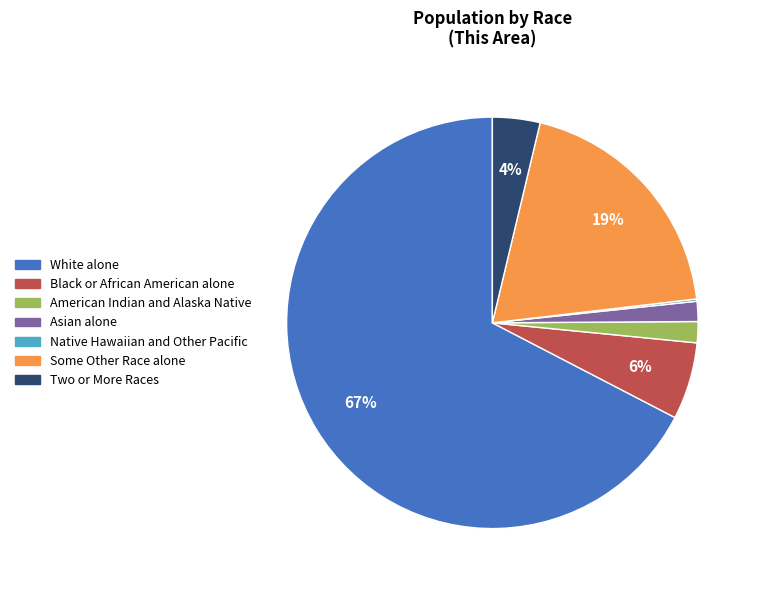

Which has a higher value, Two or More Races or White alone?

White alone